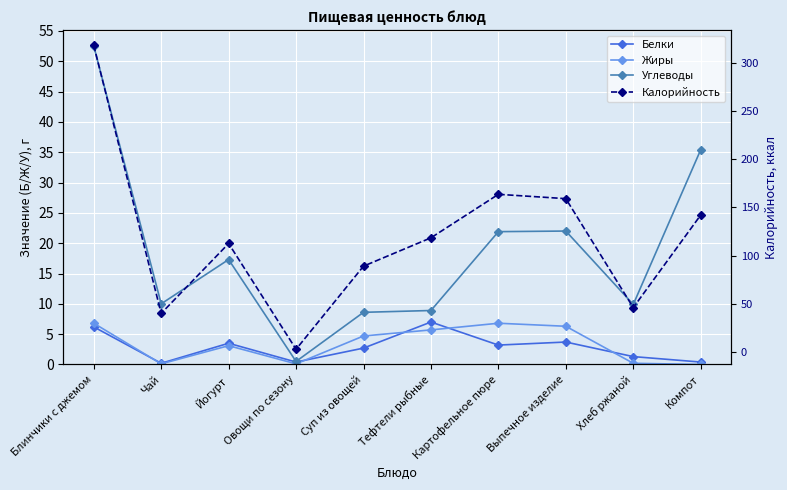

Which series has the widest spread of values?

Калорийность